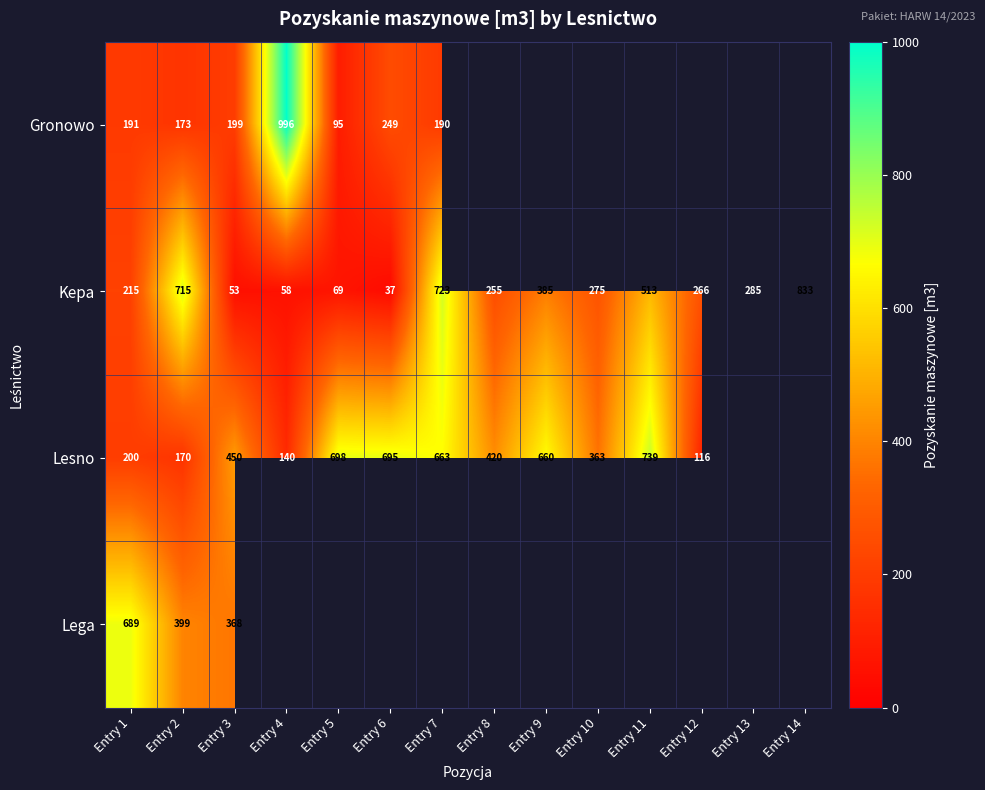

At which label does Kepa reach its peak?

Entry 14